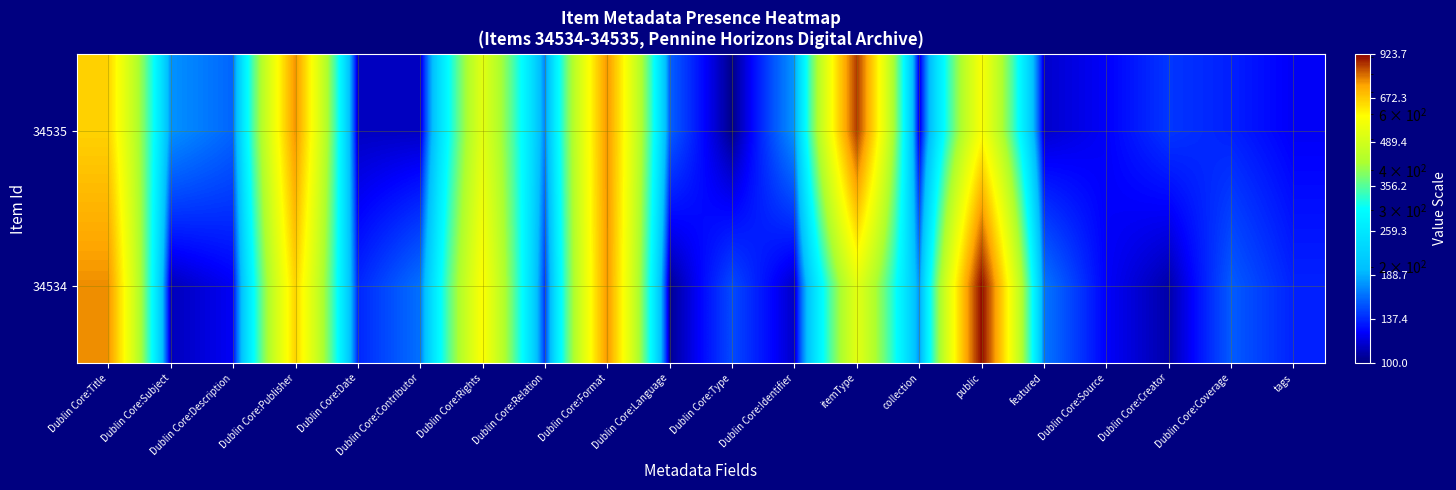

What is the total value across all series at itemType?

1380.3